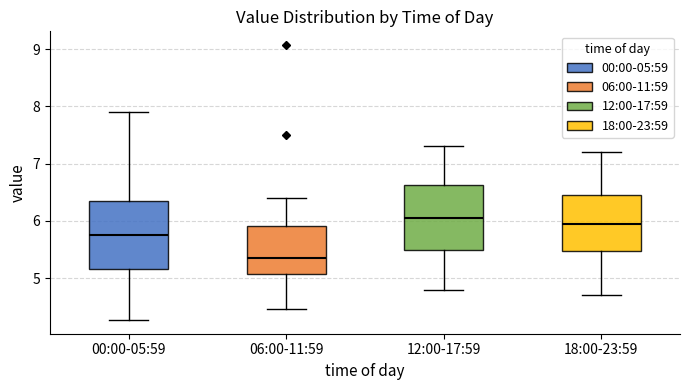

Reading left to right, read every box against the y-axis: the position of its median line, the range the box covers, and the ends of its whiskers. The values are not printed on the chart, so give them approximately, as read against the axis.

00:00-05:59: median 5.8, box 5.2 to 6.4, whiskers 4.3 to 7.9
06:00-11:59: median 5.4, box 5.1 to 5.9, whiskers 4.5 to 6.4
12:00-17:59: median 6.1, box 5.5 to 6.6, whiskers 4.8 to 7.3
18:00-23:59: median 6.0, box 5.5 to 6.5, whiskers 4.7 to 7.2